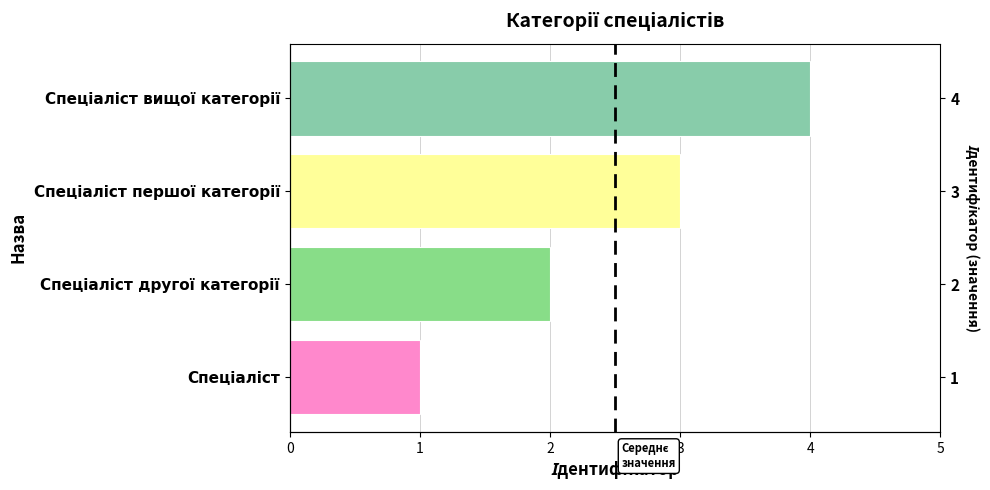

What is the value of the 1st bar from the left?

1